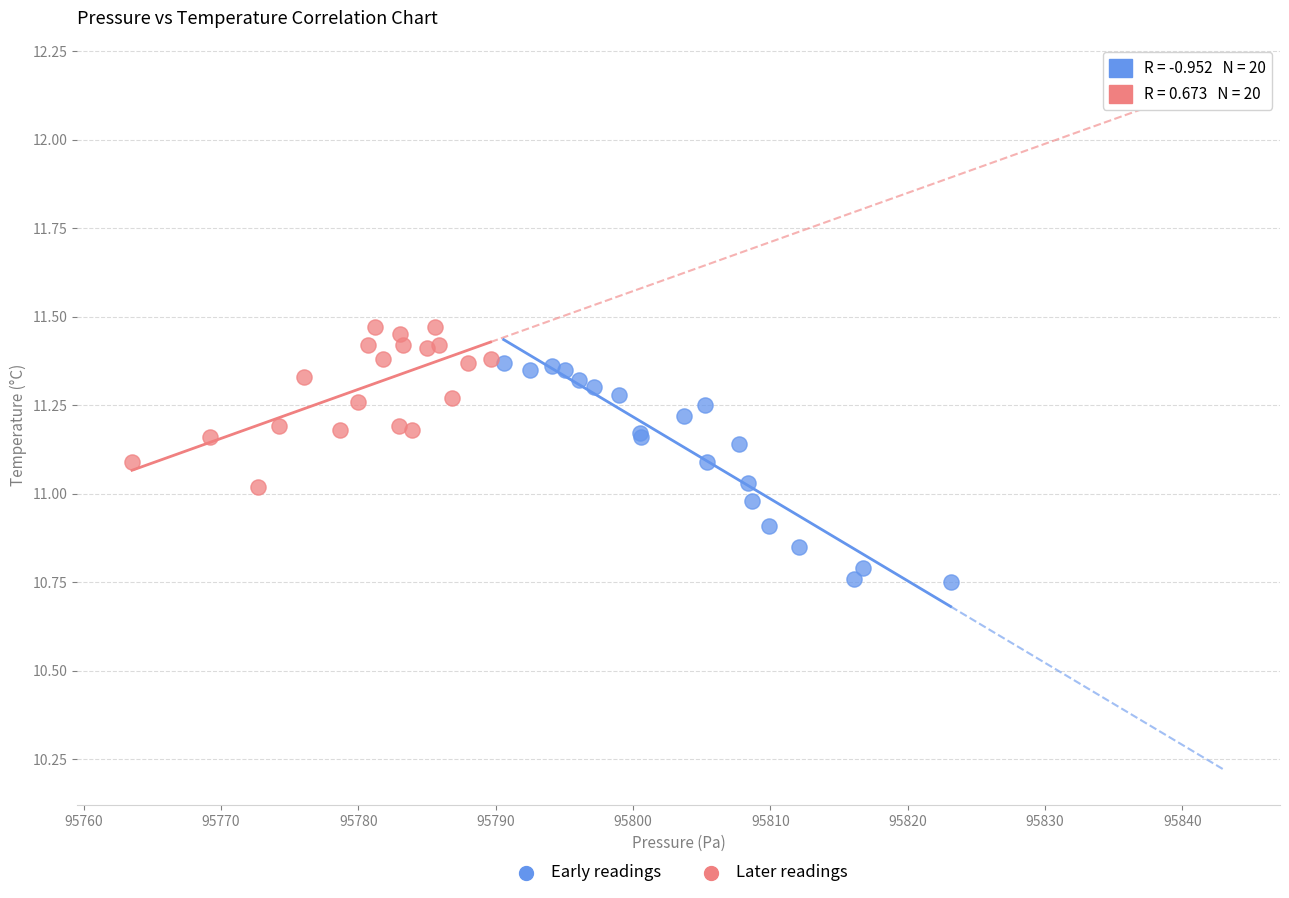

Which series reaches the maximum Y coordinate?

Later readings